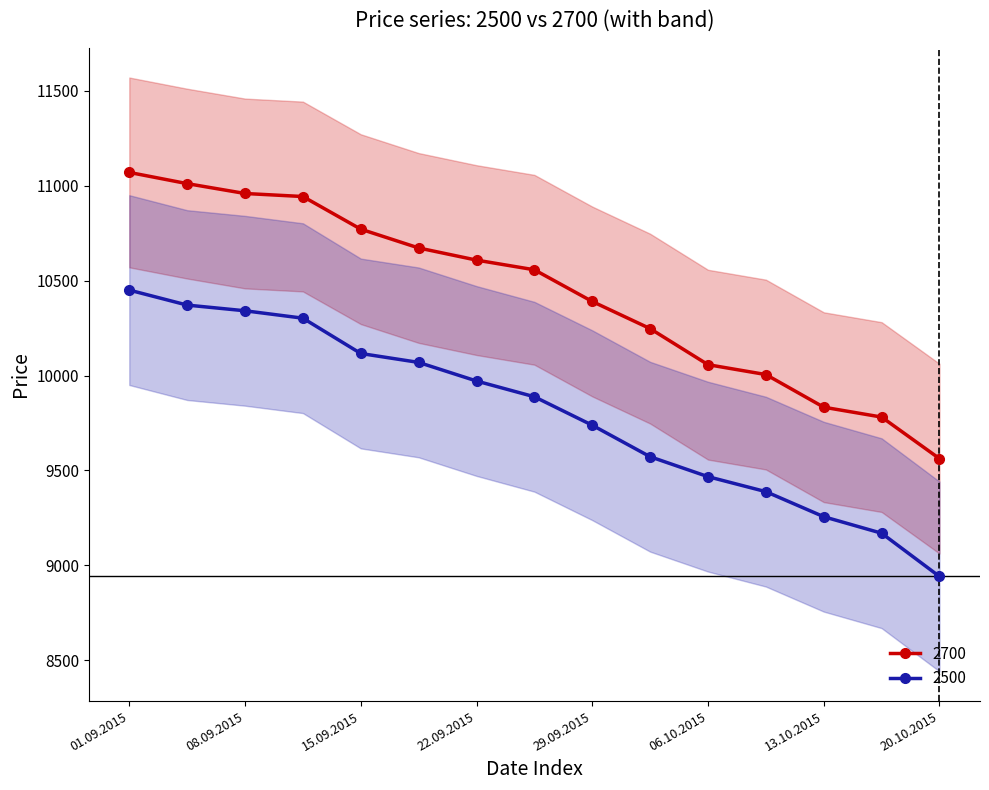

True or false: 4250 and 2500 cross at least once.

False